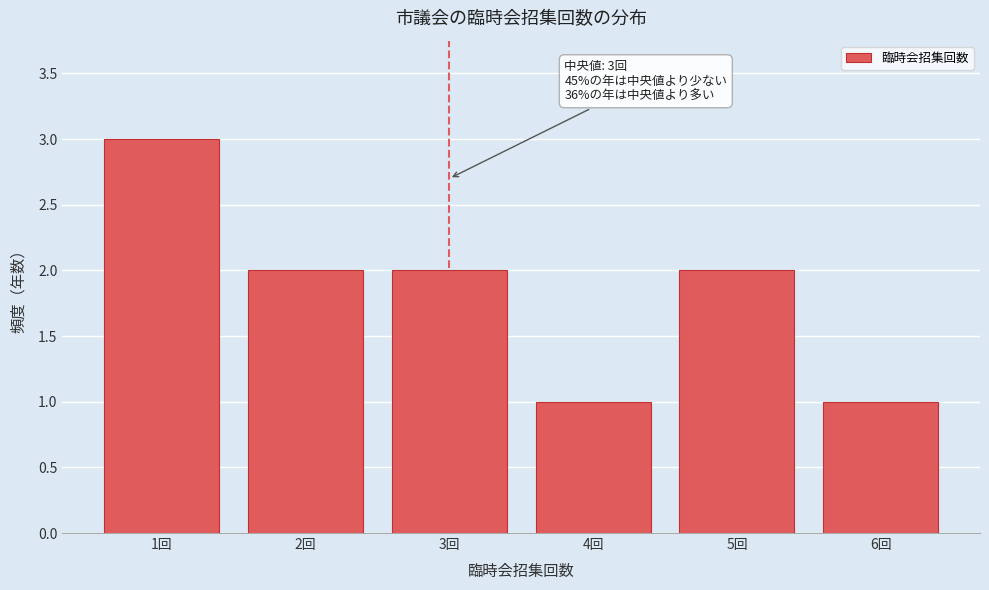

Reading left to right, extract all data points from this chart.

1回=3	2回=2	3回=2	4回=1	5回=2	6回=1